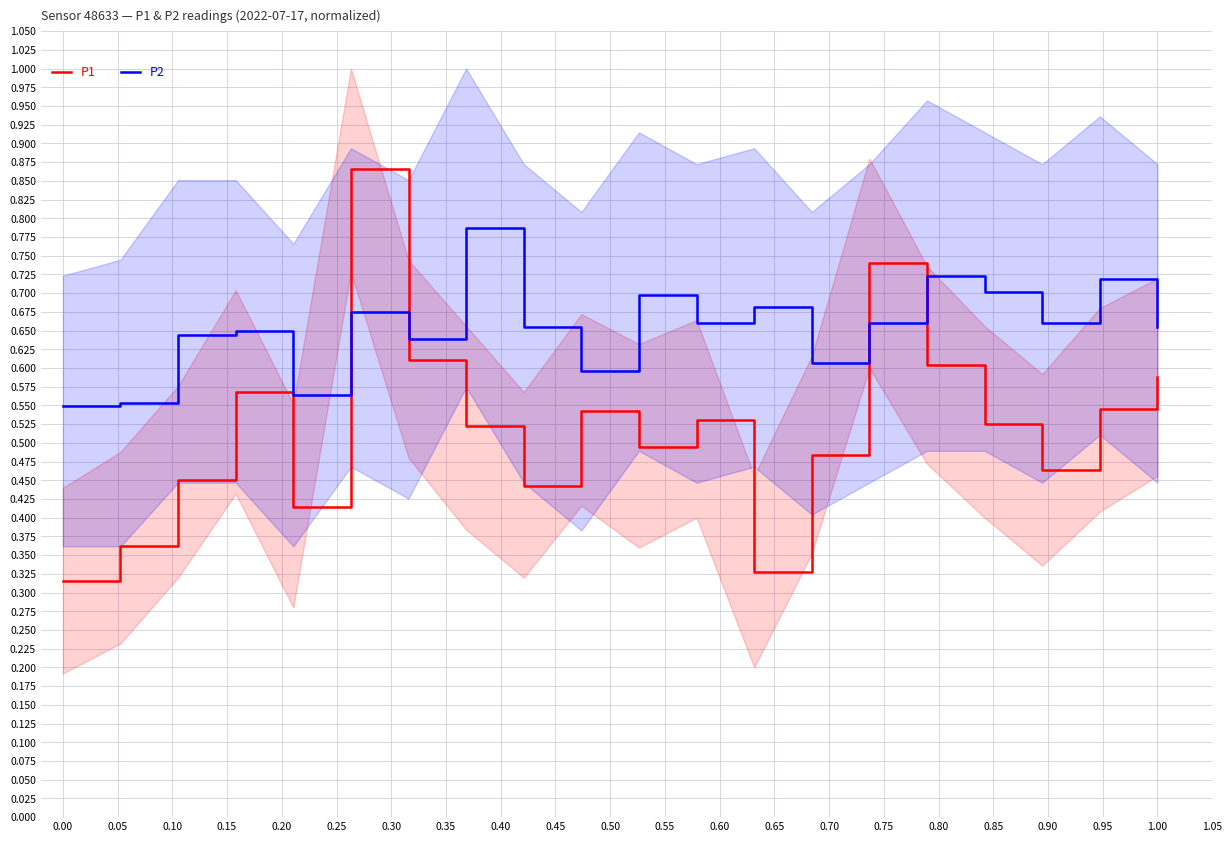

Reading left to right, transcribe all the data shown in this chart.

P1: 0.3	0.4	0.5	0.6	0.4	0.9	0.6	0.5	0.4	0.5	0.5	0.5	0.3	0.5	0.7	0.6	0.5	0.5	0.5	0.6
P2: 0.5	0.6	0.6	0.6	0.6	0.7	0.6	0.8	0.7	0.6	0.7	0.7	0.7	0.6	0.7	0.7	0.7	0.7	0.7	0.7